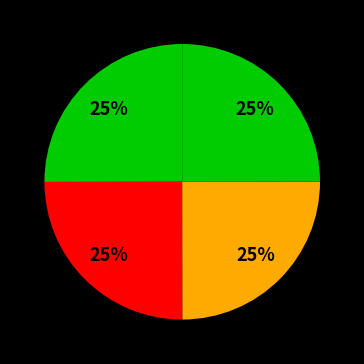

How many segments does this pie chart have?

4